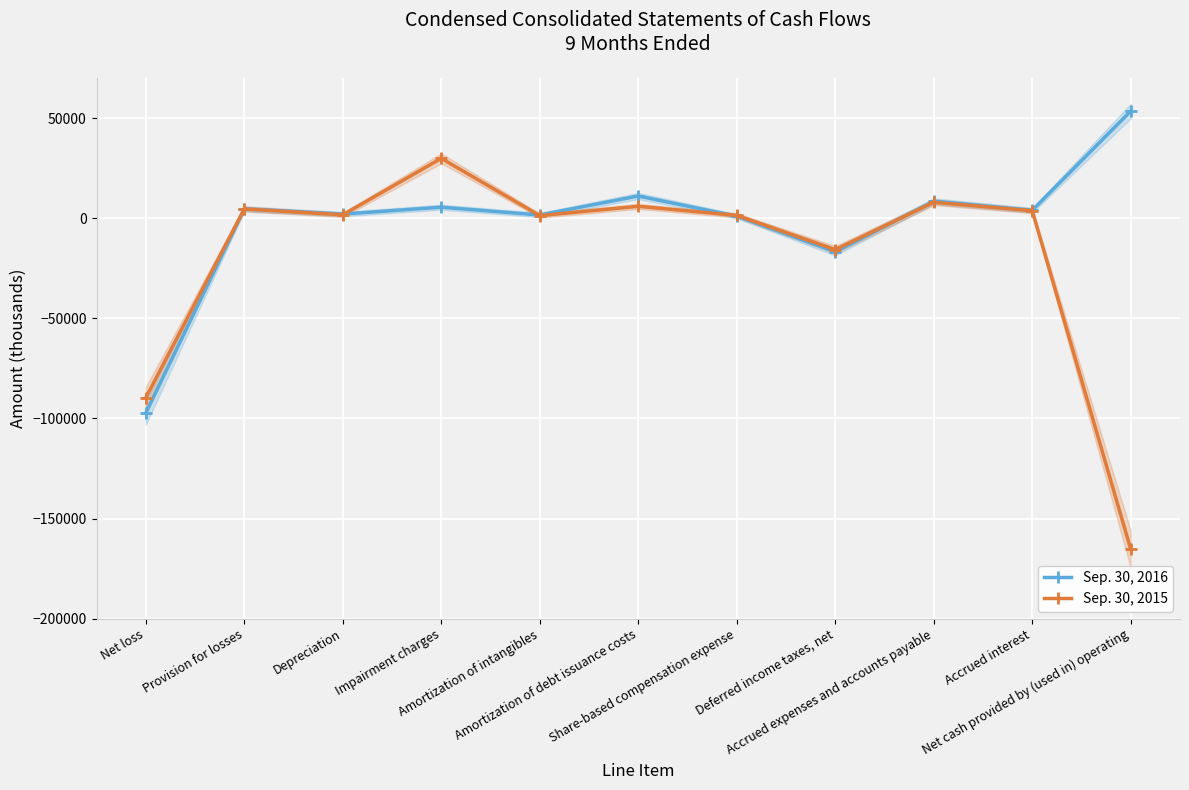

What is the sum of the Sep. 30, 2016 values at Deferred income taxes, net and Impairment charges?

-11304